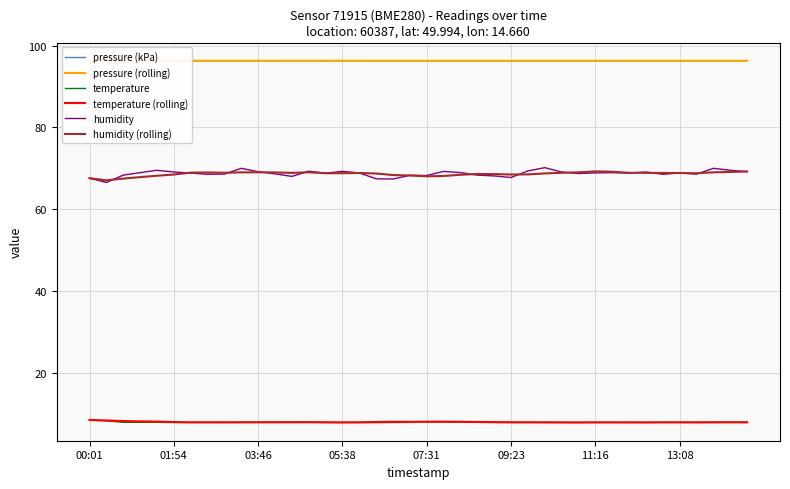

At how many categories does at least one series exceed 83?

40